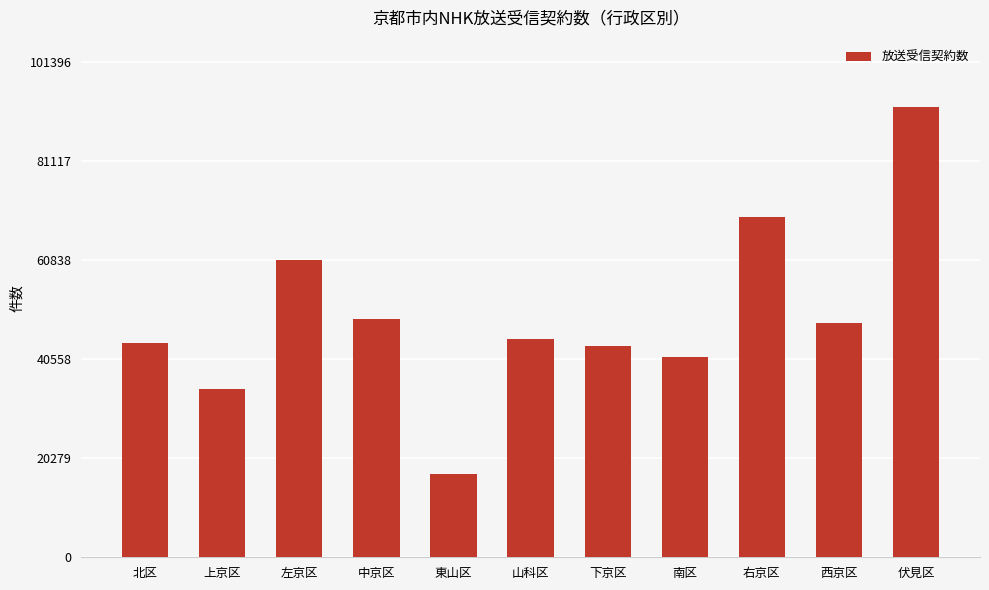

Which has a higher value, 上京区 or 中京区?

中京区